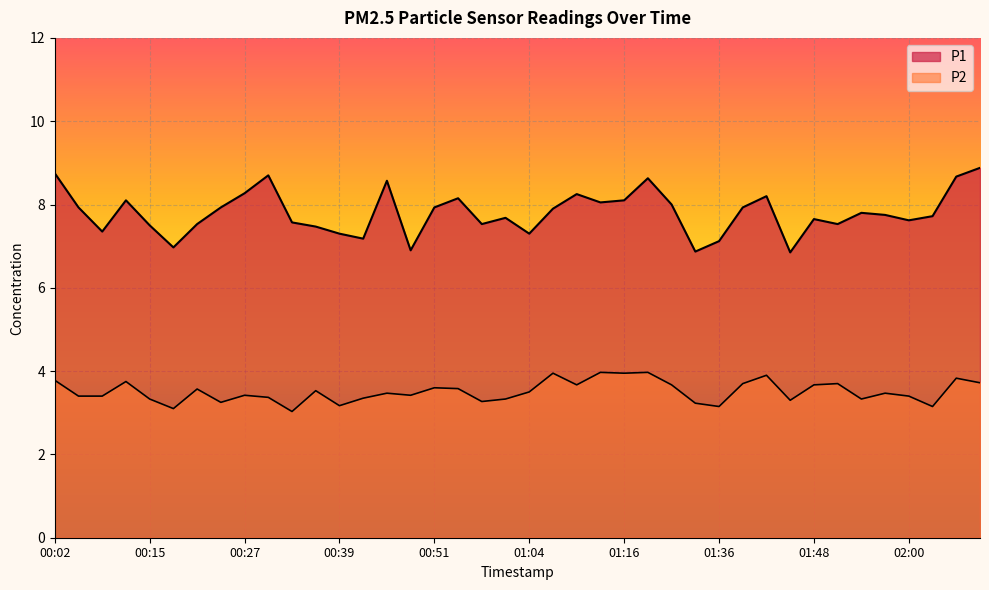

True or false: P1 and P2 cross at least once.

False